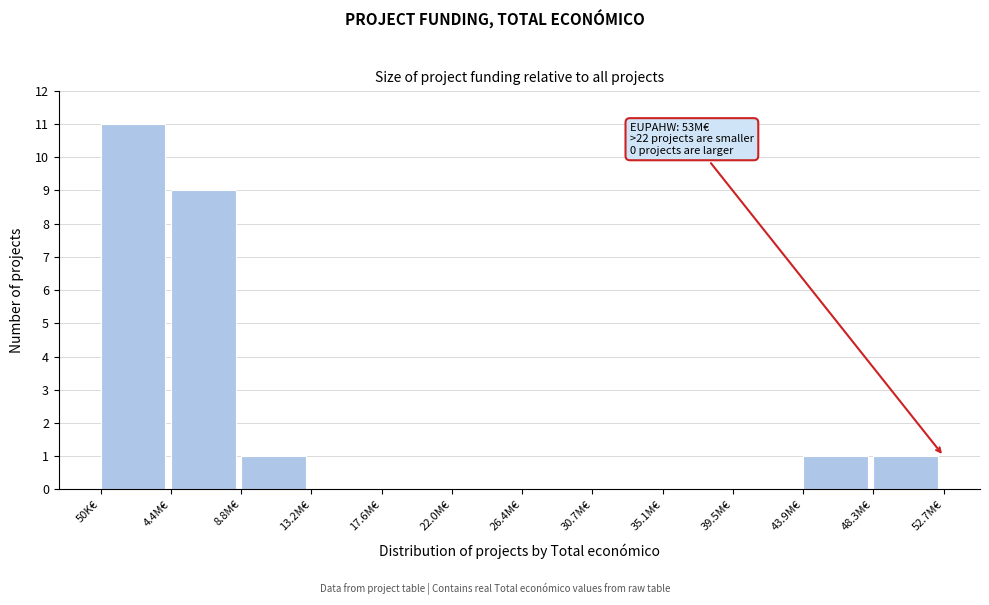

Reading right to left, extract all data points from this chart.

48.3M€=1	43.9M€=1	39.5M€=0	35.1M€=0	30.7M€=0	26.4M€=0	22.0M€=0	17.6M€=0	13.2M€=0	8.8M€=1	4.4M€=9	50K€=11